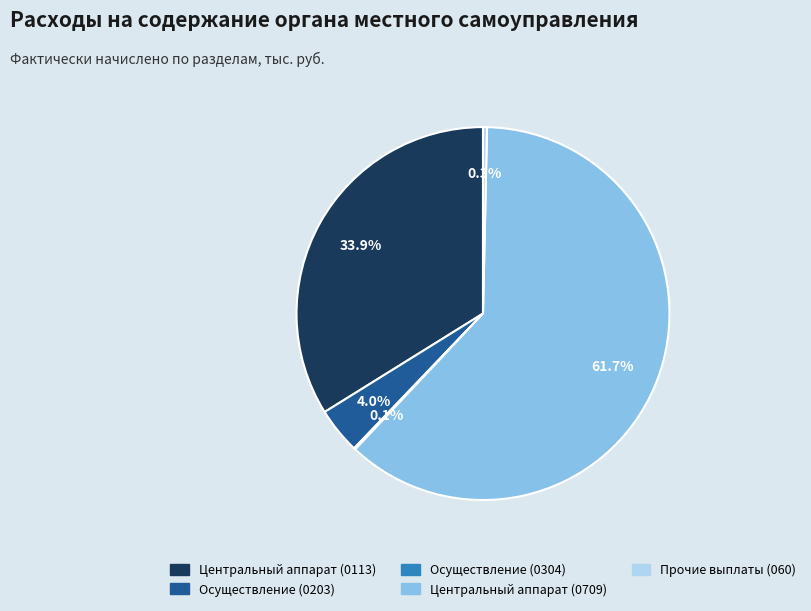

Which has a higher value, Центральный аппарат (0113) or Прочие выплаты (060)?

Центральный аппарат (0113)